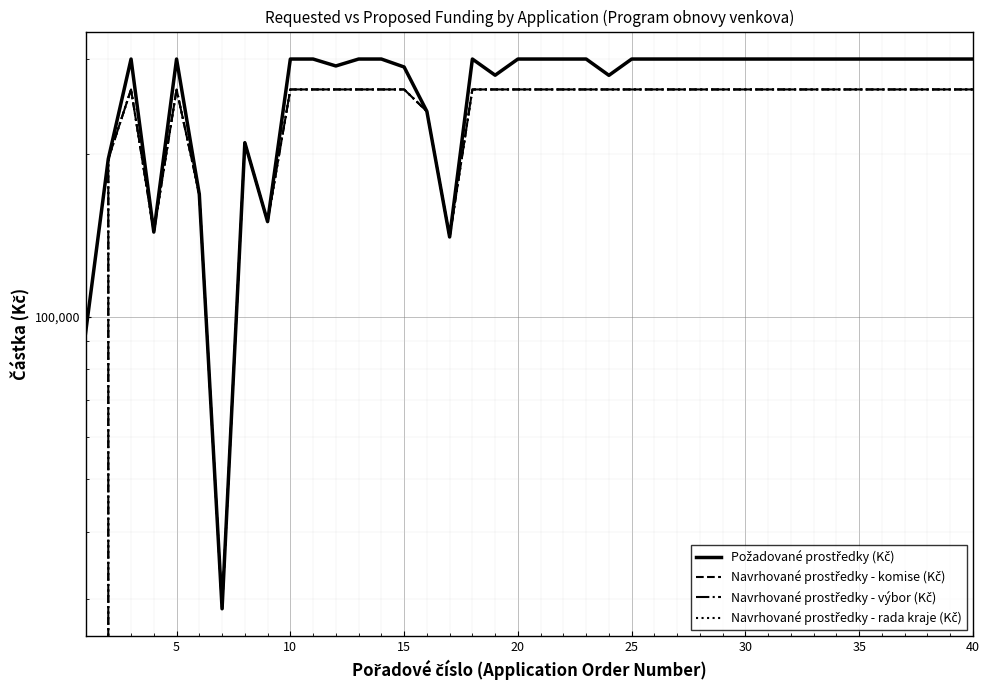

Which series has the largest total across all categories?

Požadované prostředky (Kč)